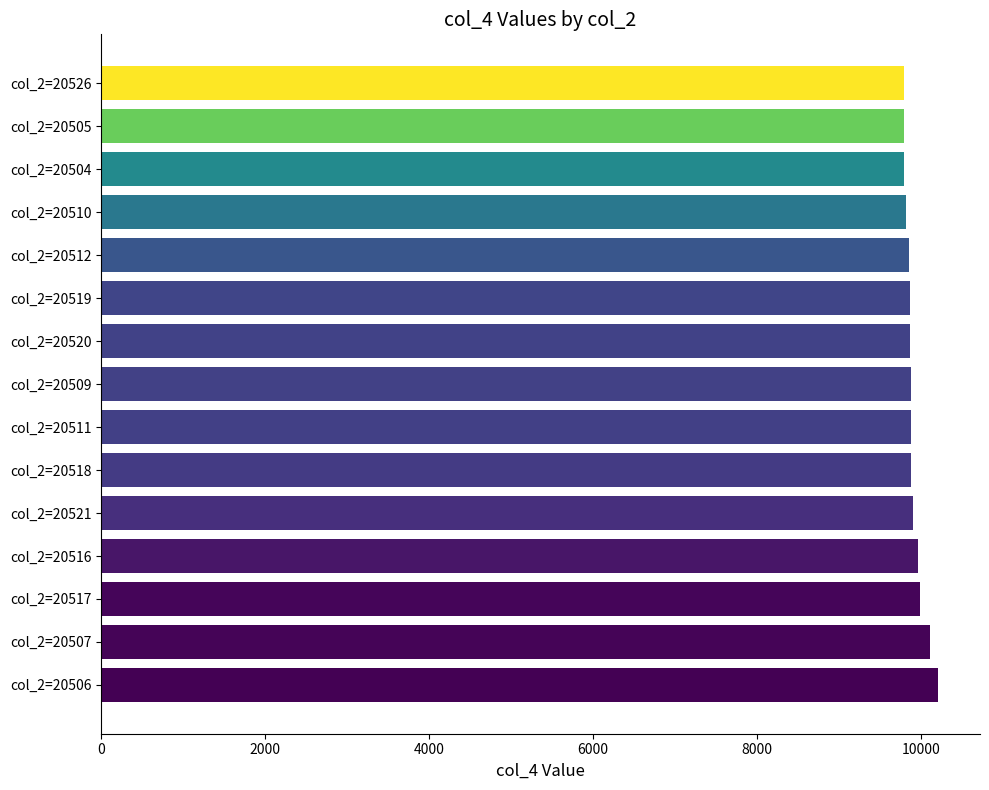

What is the sum of the values at col_2=20509 and col_2=20517?

19860